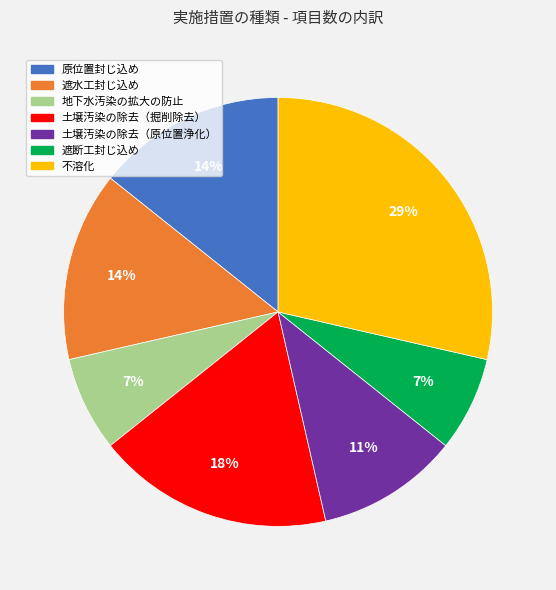

How many slices are in this pie chart?

7